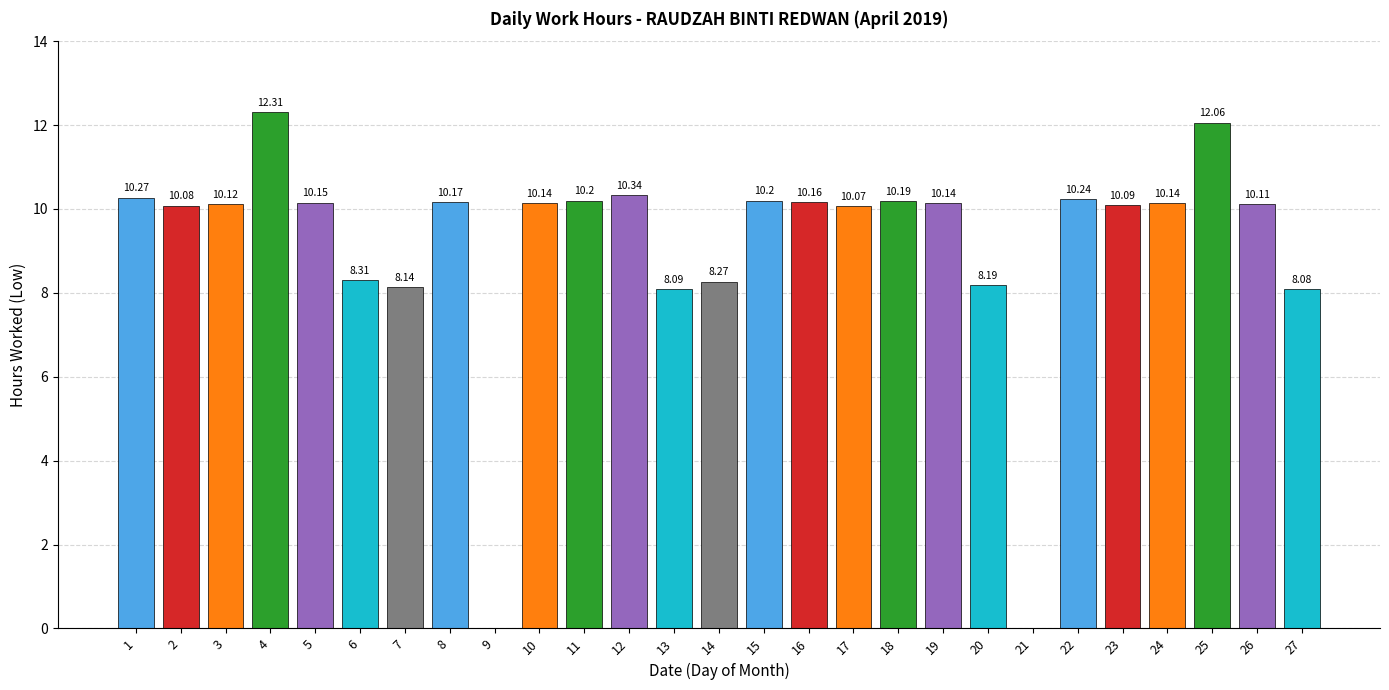

Does the chart contain stacked bars?

No